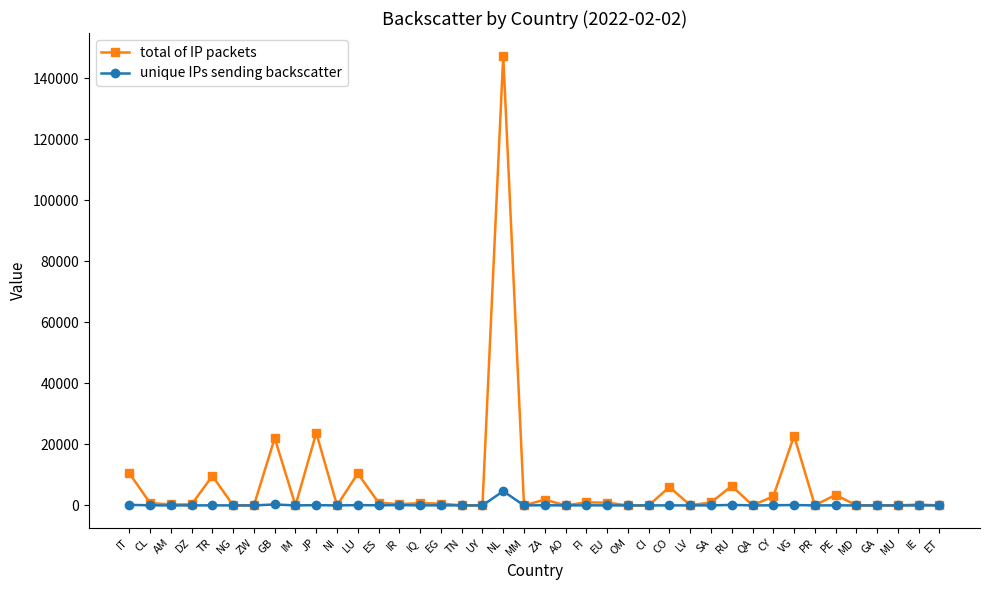

How many data points does each series have?

40